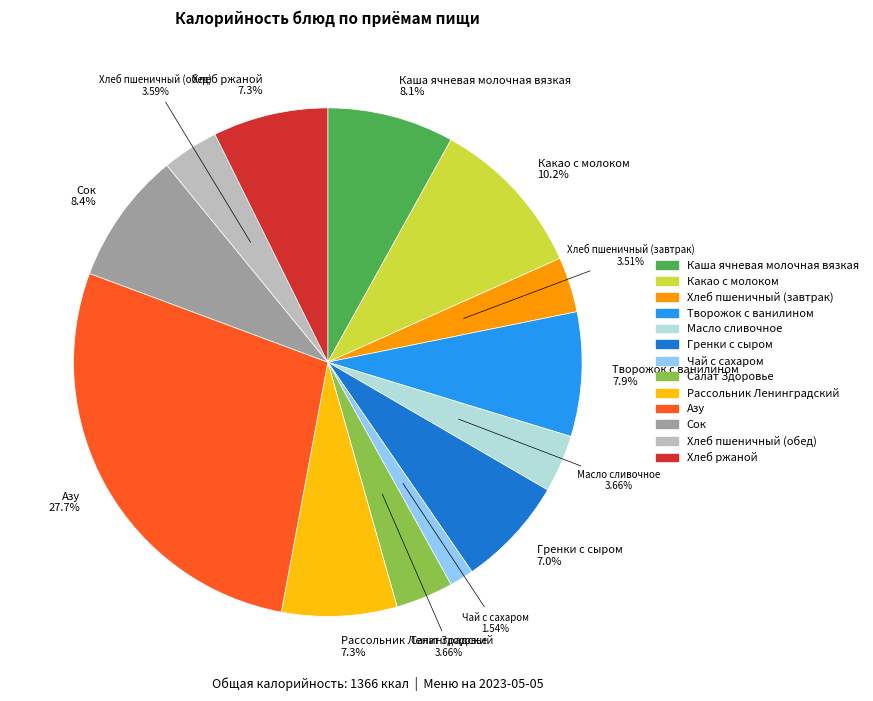

To the nearest percent, what is the difference between the largest and smallest slice percentages?

26%